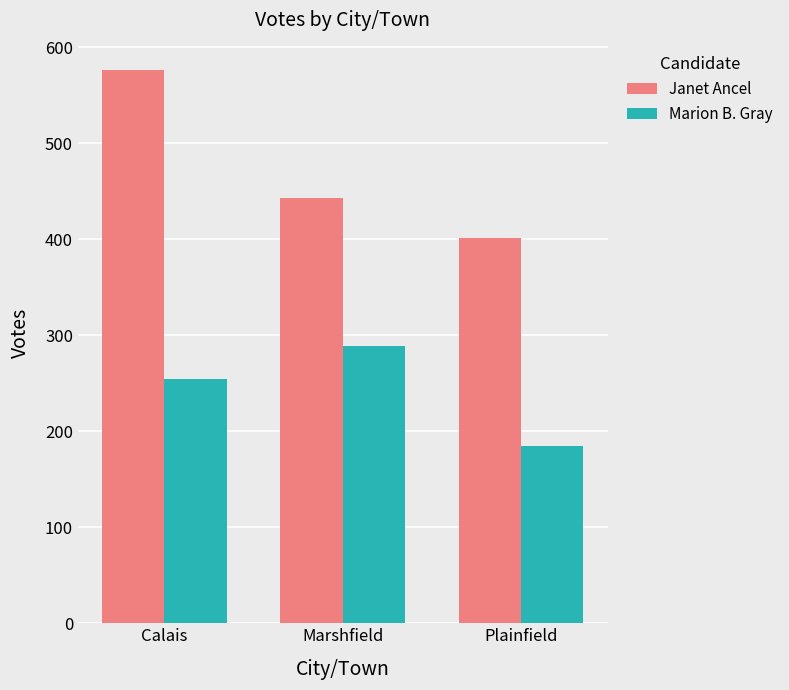

What is the difference between the maximum and minimum values in the Marion B. Gray series?

104